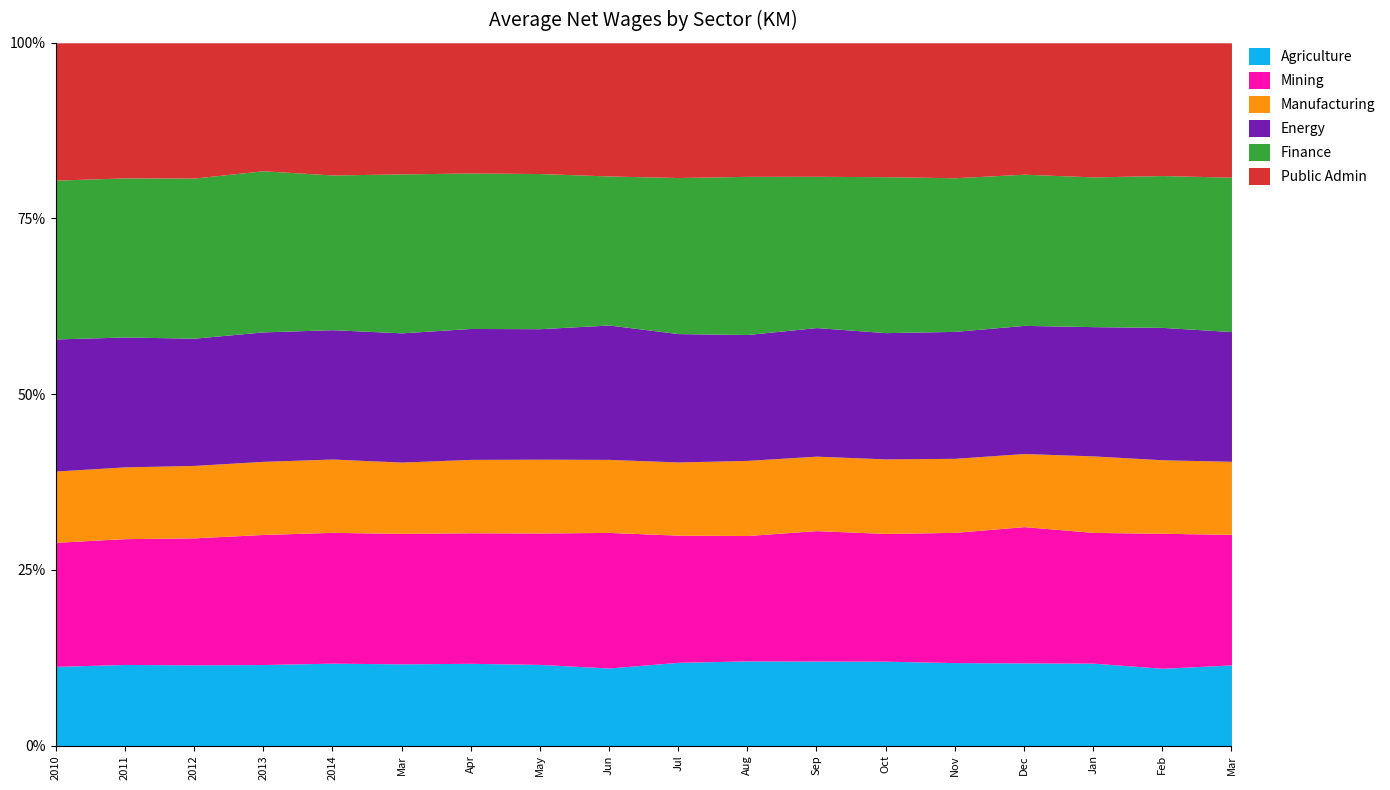

At which category is the sum across all series the highest?

Feb